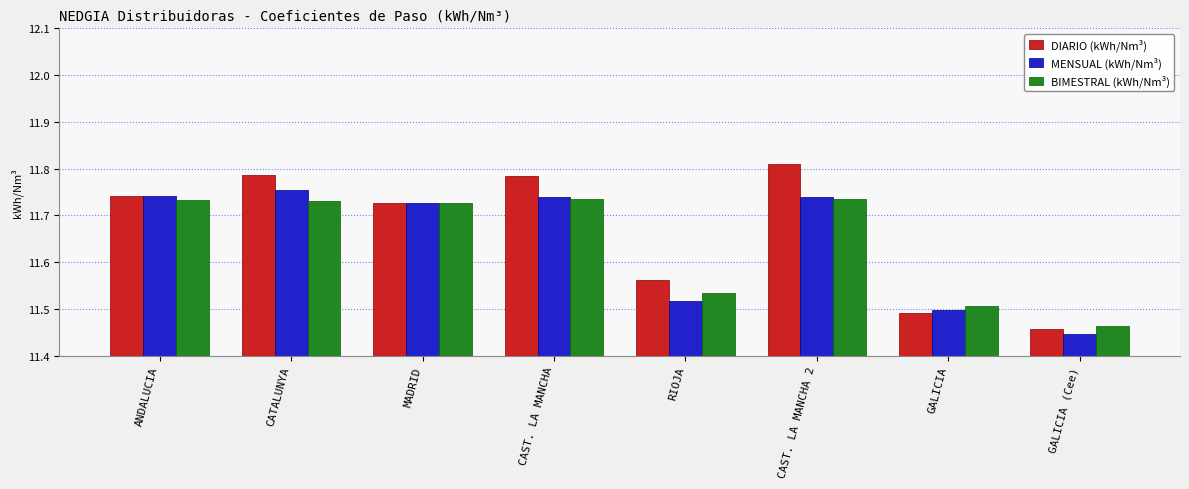

Does the chart contain any negative values?

No